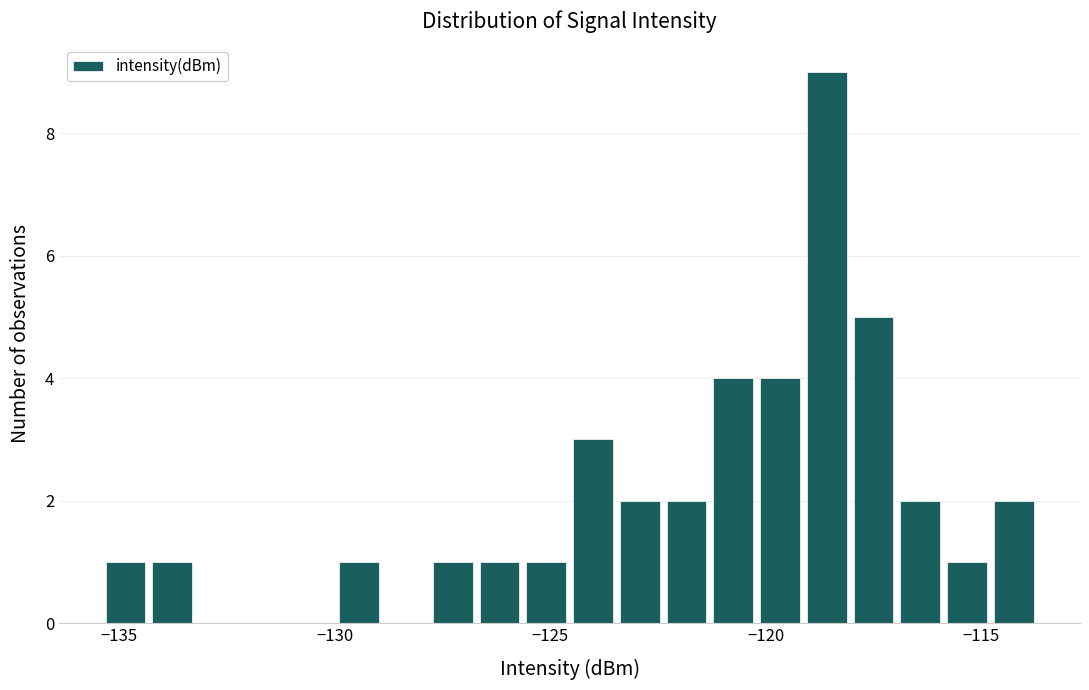

Around what value on the x-axis is the tallest bar? Give the approximate position of its centre, as read against the axis.

-118.5